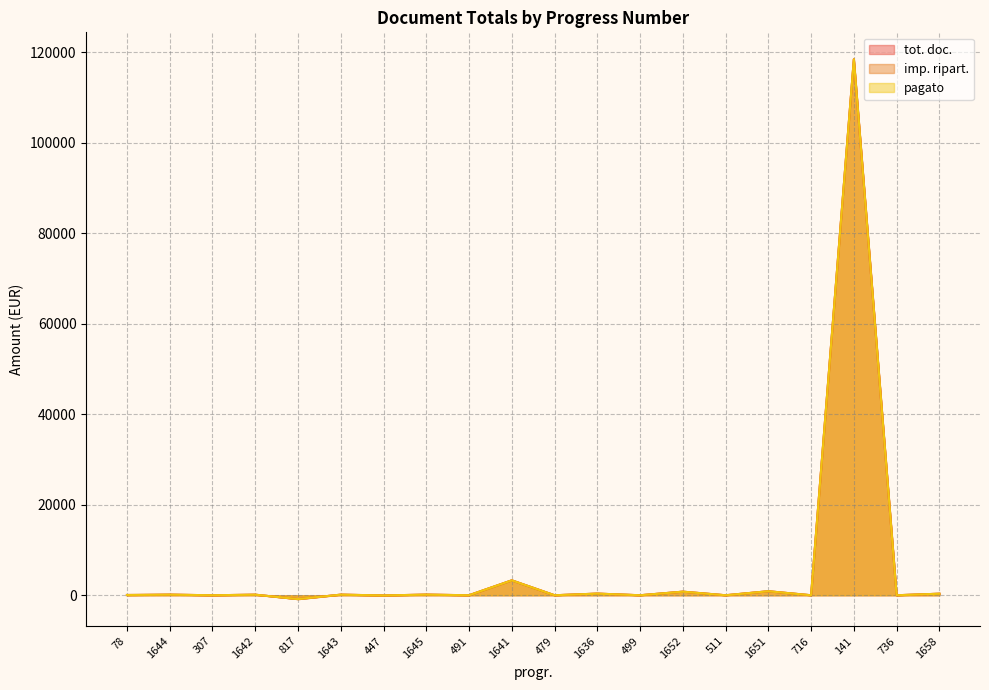

Rank the series by their average value, from highest to lowest.

pagato, tot. doc., imp. ripart.